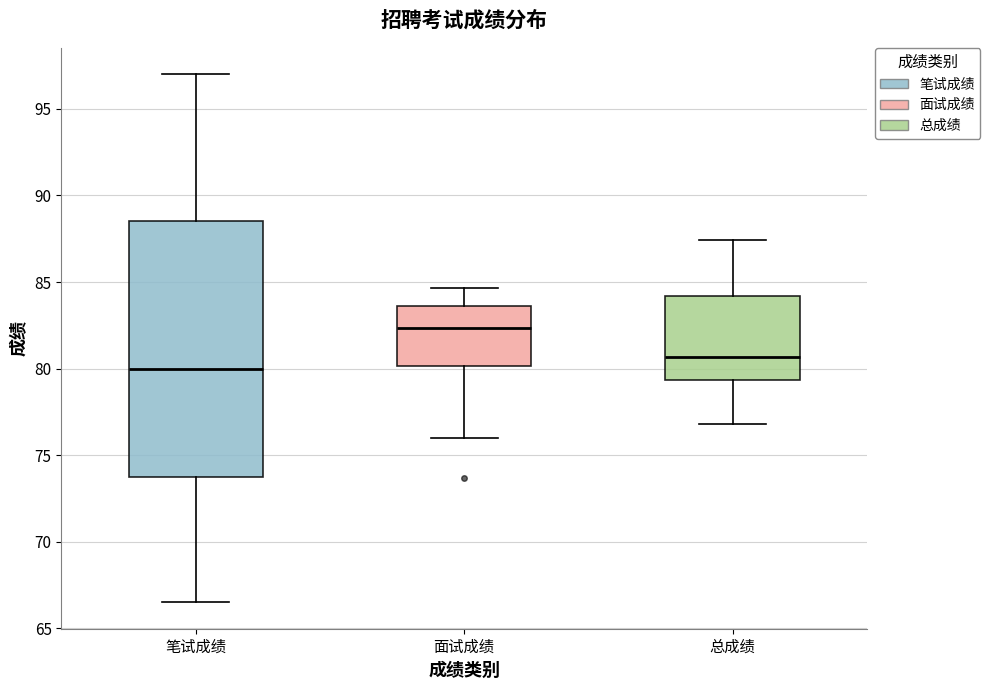

Where does the median line of the box for 笔试成绩 sit on the y-axis? The values are not printed on the chart, so give them approximately, as read against the axis.

80.0